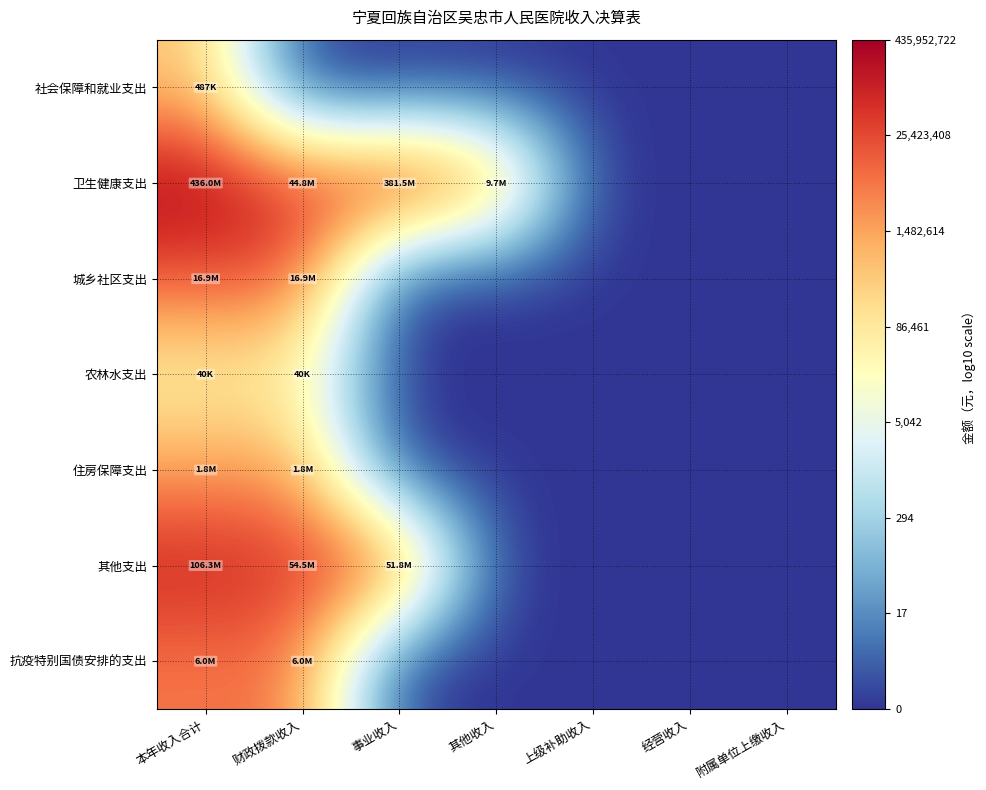

Reading left to right, what are all the values shown in this chart?

社会保障和就业支出: 本年收入合计=5.7	财政拨款收入=0.0	事业收入=0.0	其他收入=0.0	上级补助收入=0.0	经营收入=0.0	附属单位上缴收入=0.0
卫生健康支出: 本年收入合计=8.6	财政拨款收入=7.7	事业收入=8.6	其他收入=7.0	上级补助收入=0.0	经营收入=0.0	附属单位上缴收入=0.0
城乡社区支出: 本年收入合计=7.2	财政拨款收入=7.2	事业收入=0.0	其他收入=0.0	上级补助收入=0.0	经营收入=0.0	附属单位上缴收入=0.0
农林水支出: 本年收入合计=4.6	财政拨款收入=4.6	事业收入=0.0	其他收入=0.0	上级补助收入=0.0	经营收入=0.0	附属单位上缴收入=0.0
住房保障支出: 本年收入合计=6.2	财政拨款收入=6.2	事业收入=0.0	其他收入=0.0	上级补助收入=0.0	经营收入=0.0	附属单位上缴收入=0.0
其他支出: 本年收入合计=8.0	财政拨款收入=7.7	事业收入=7.7	其他收入=0.0	上级补助收入=0.0	经营收入=0.0	附属单位上缴收入=0.0
抗疫特别国债安排的支出: 本年收入合计=6.8	财政拨款收入=6.8	事业收入=0.0	其他收入=0.0	上级补助收入=0.0	经营收入=0.0	附属单位上缴收入=0.0